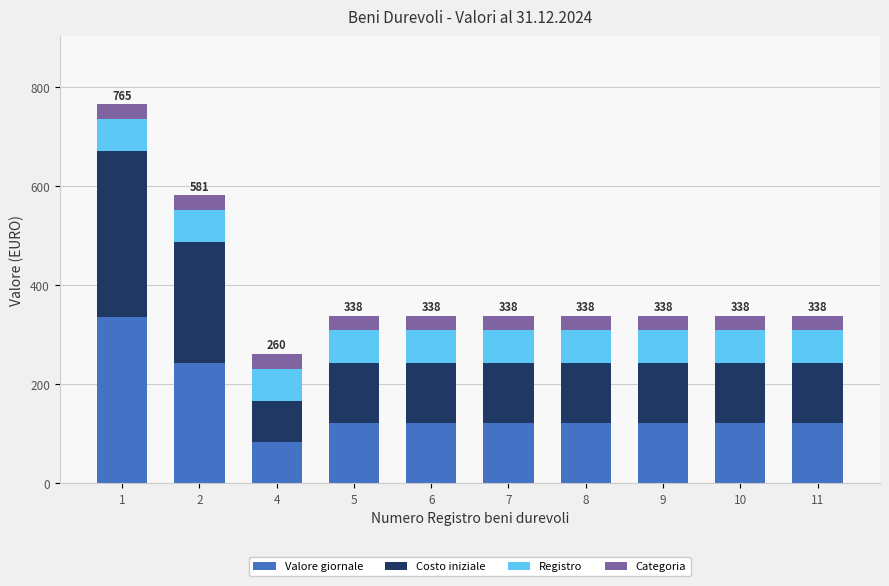

What is the minimum value for Valore giornale?

82.6